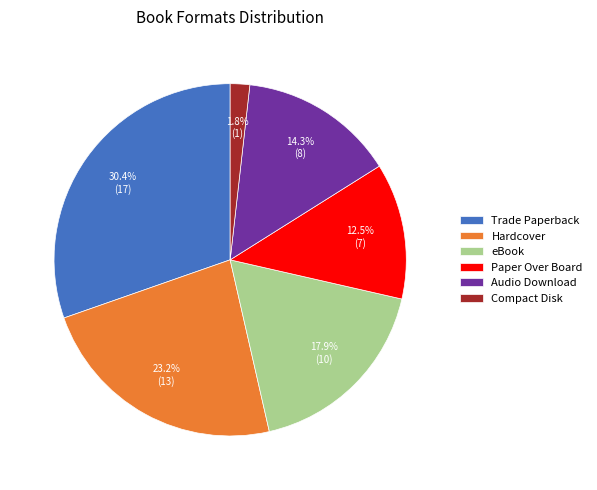

Approximately how many times larger is the value at Paper Over Board compared to Hardcover?

0.5